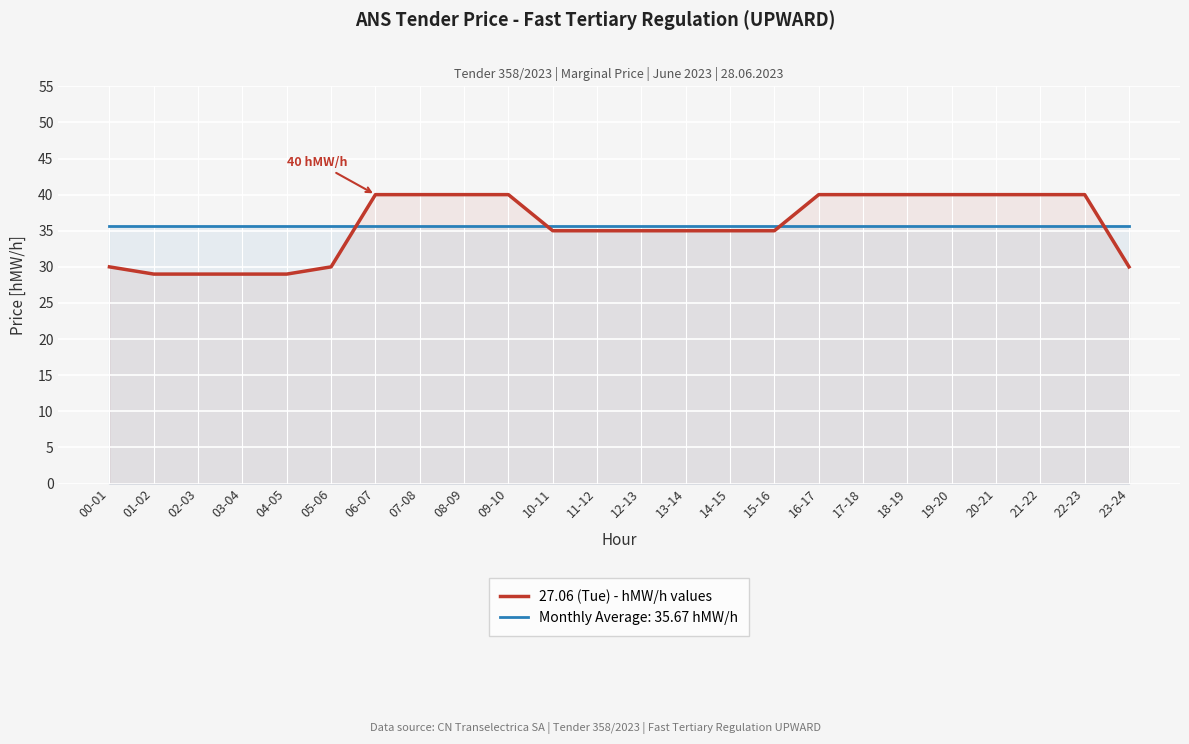

At which label is the value closest to 34?

10-11